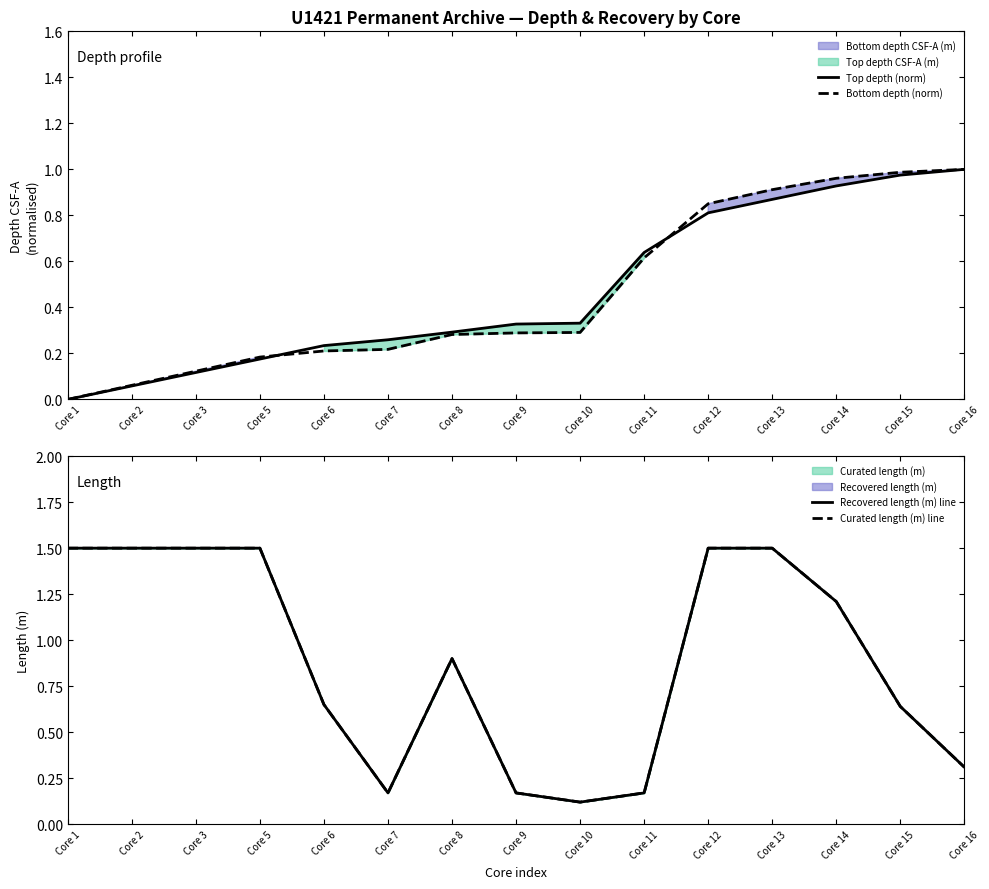

True or false: Top depth (norm) has a value of 0.5 at Core 9.

False